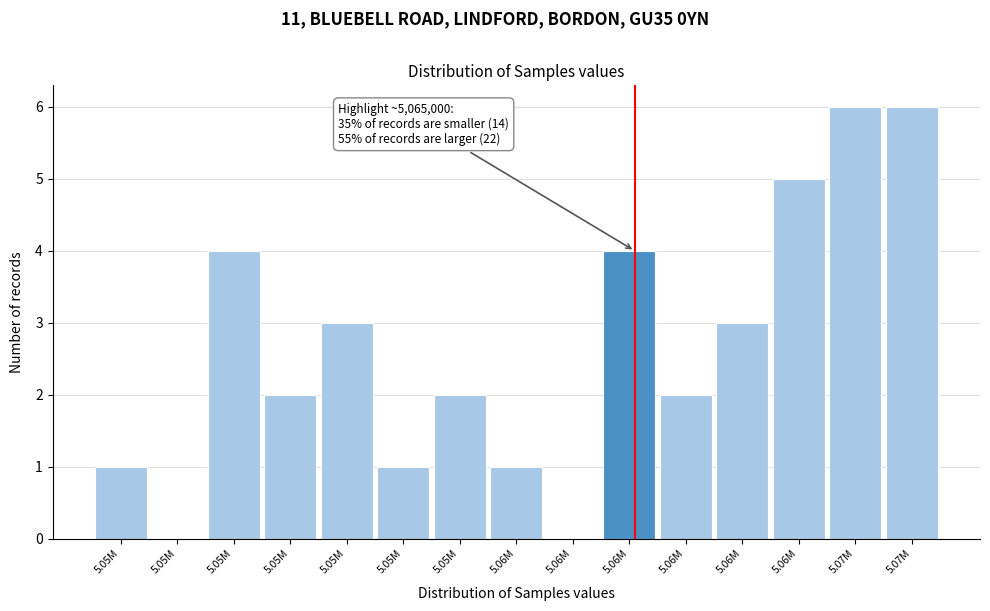

How many distinct data groups are displayed?

1